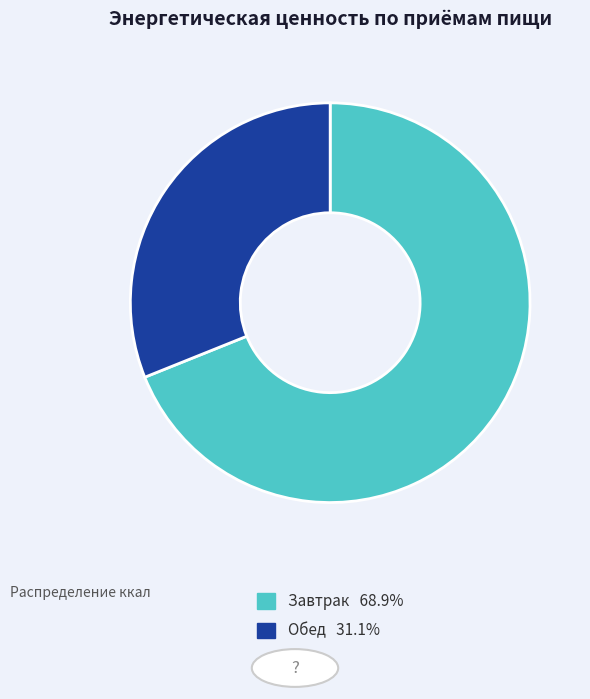

Which has a higher value, Обед or Завтрак?

Завтрак